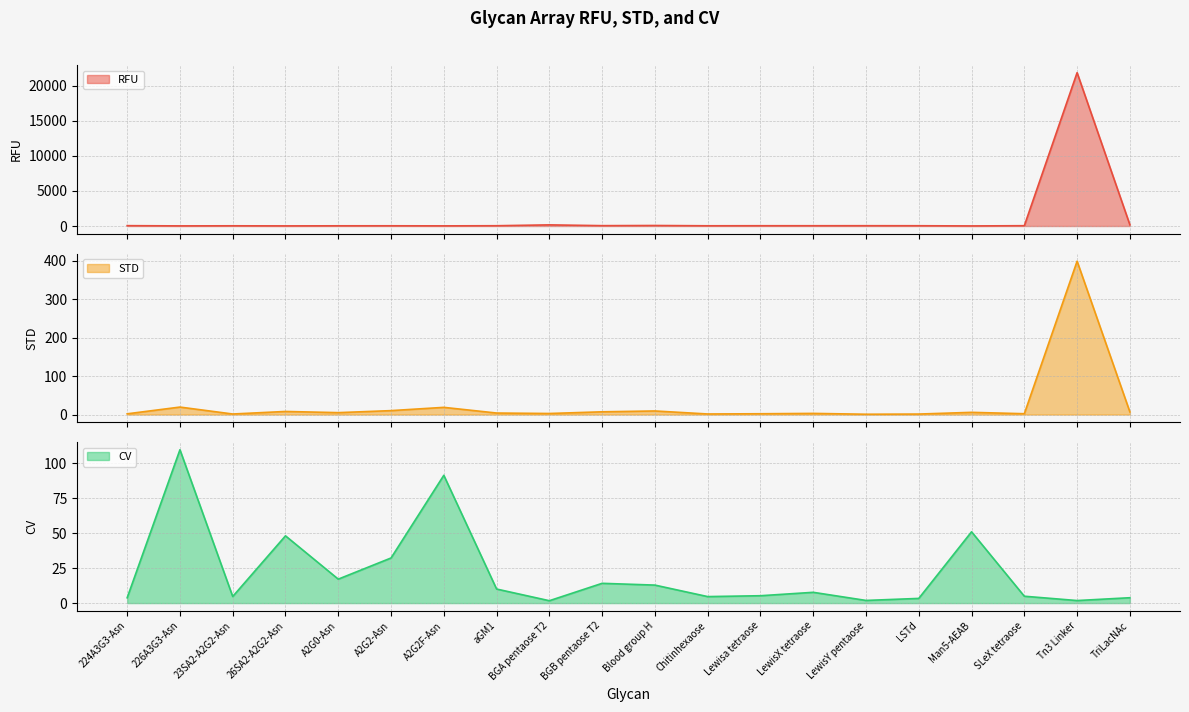

At which category is the sum across all series the highest?

Tn3 Linker